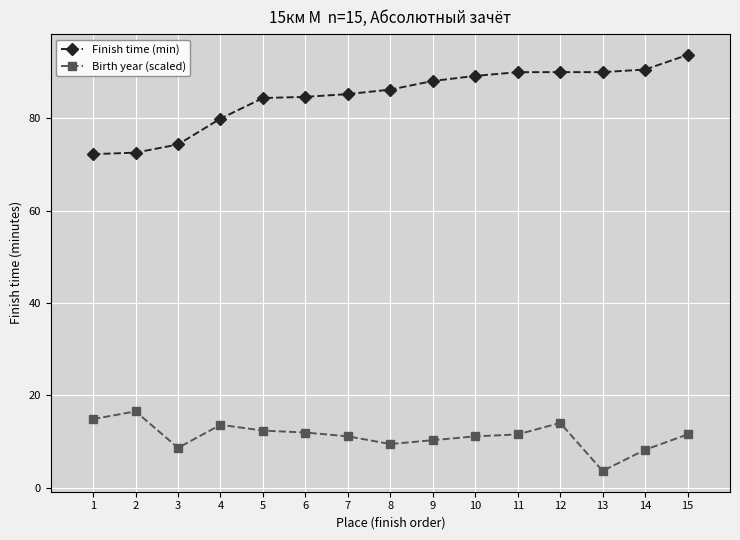

How many values in the Finish time (min) series are below 86?

7